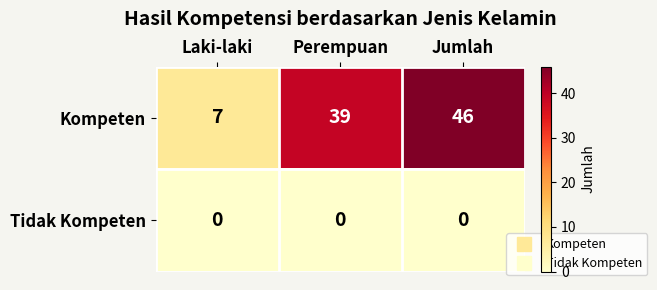

What is the greatest value displayed?

46